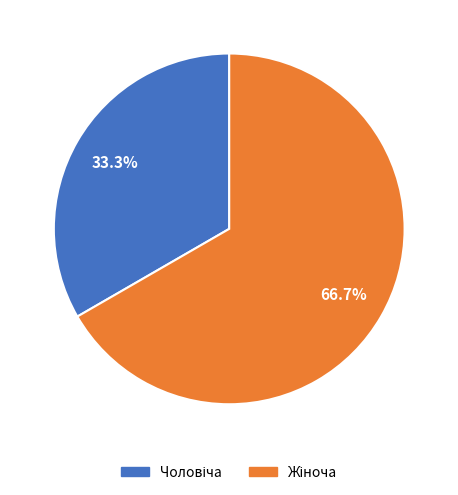

Is there any slice that represents more than half of the pie?

Yes